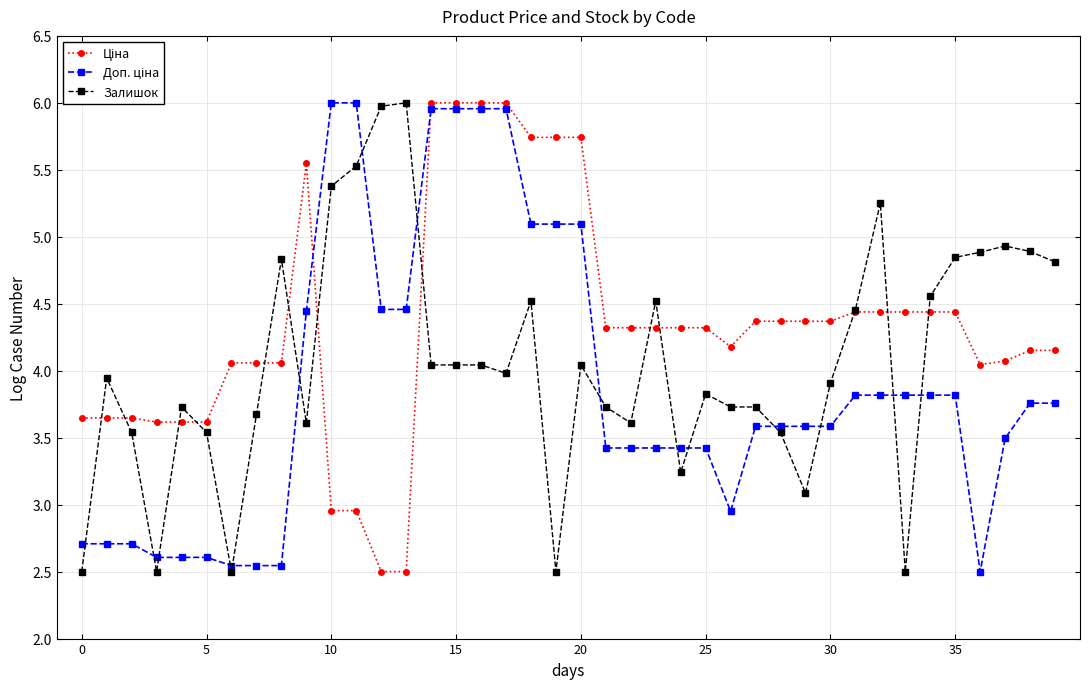

What is the greatest value displayed?

6.0